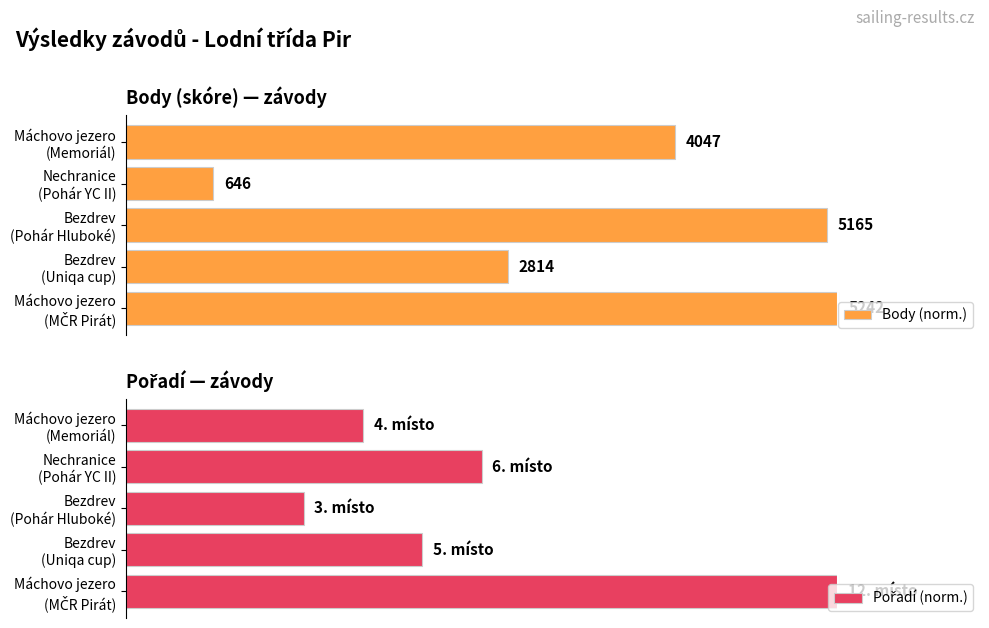

What is the sum of the Pořadí (norm.) values at Máchovo jezero (Memoriál) and Bezdrev (Pohár Hluboké)?

58.3